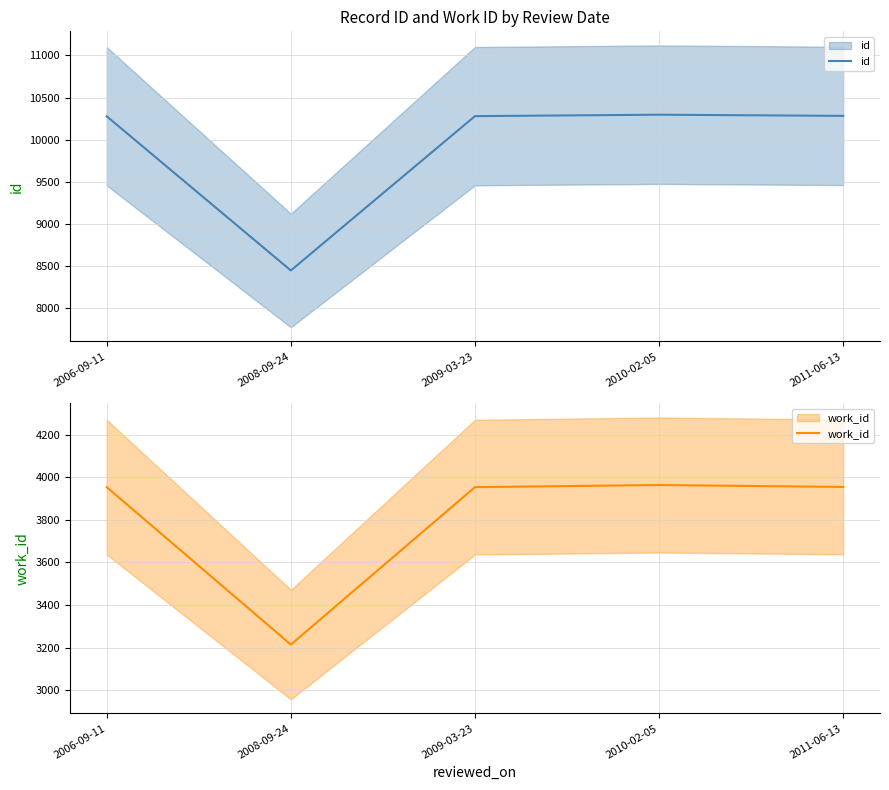

Which series has the largest total across all categories?

id